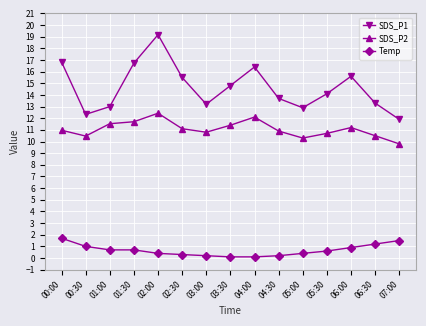

What is the sum of the SDS_P2 values at 02:00 and 06:00?

23.6